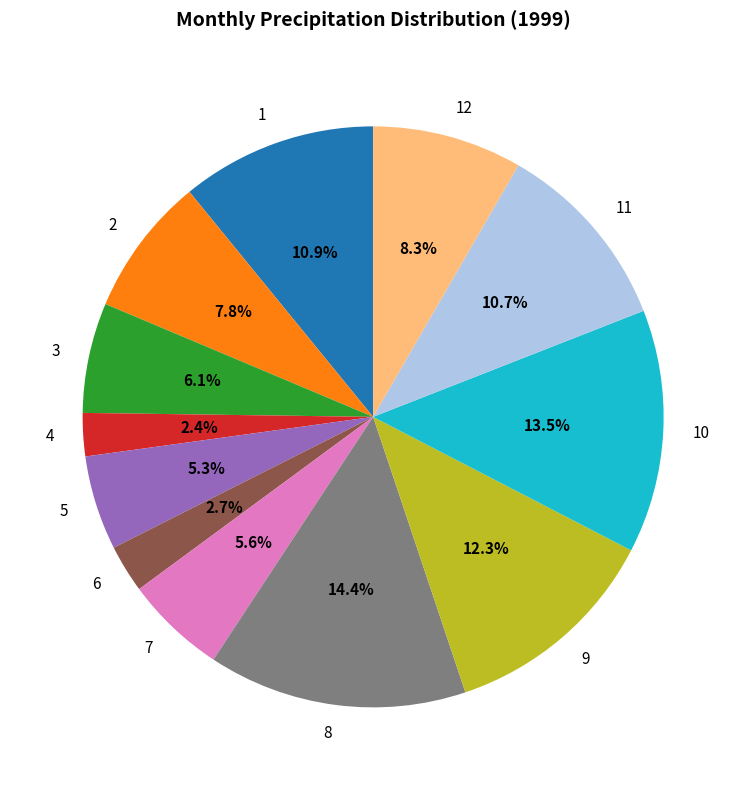

Does any single category account for the majority?

No